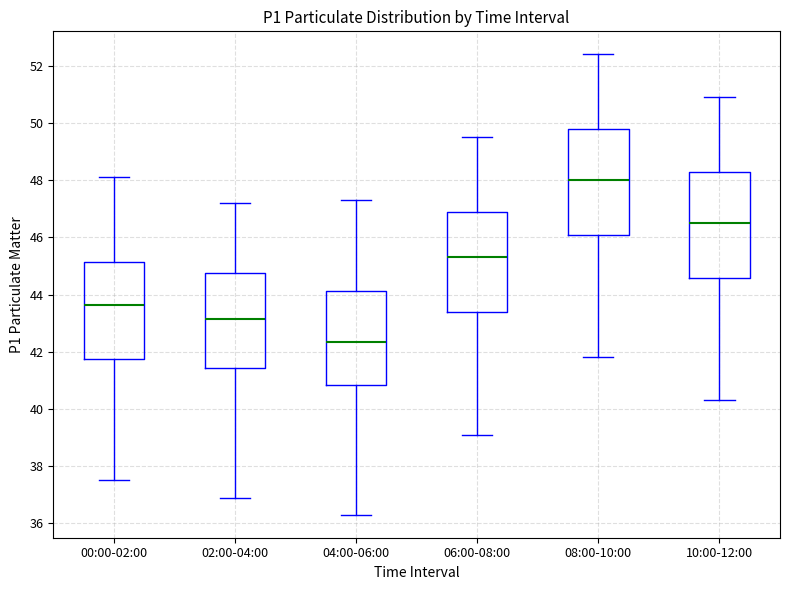

Where is the lower edge of the box for 10:00-12:00 on the y-axis? The values are not printed on the chart, so give them approximately, as read against the axis.

44.6